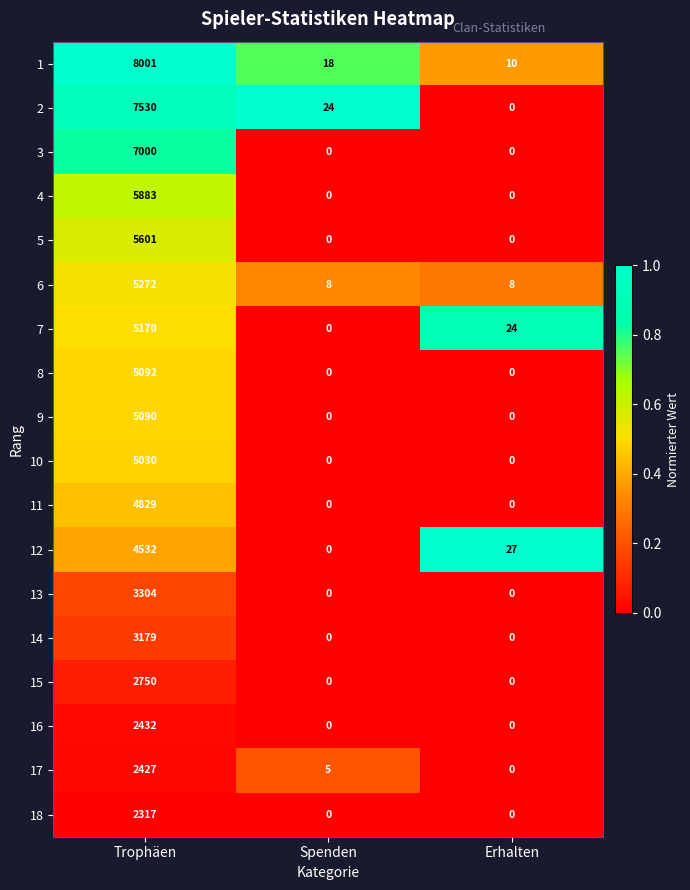

What is the average value of the 4 series?

1961